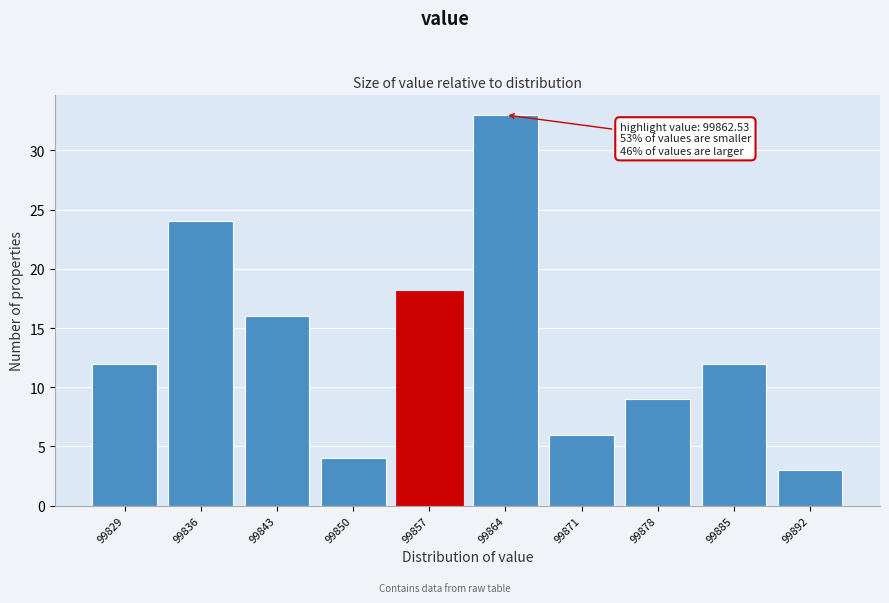

Reading left to right, extract all data points from this chart.

99829=12	99836=24	99843=16	99850=4	99857=18	99864=33	99871=6	99878=9	99885=12	99892=3